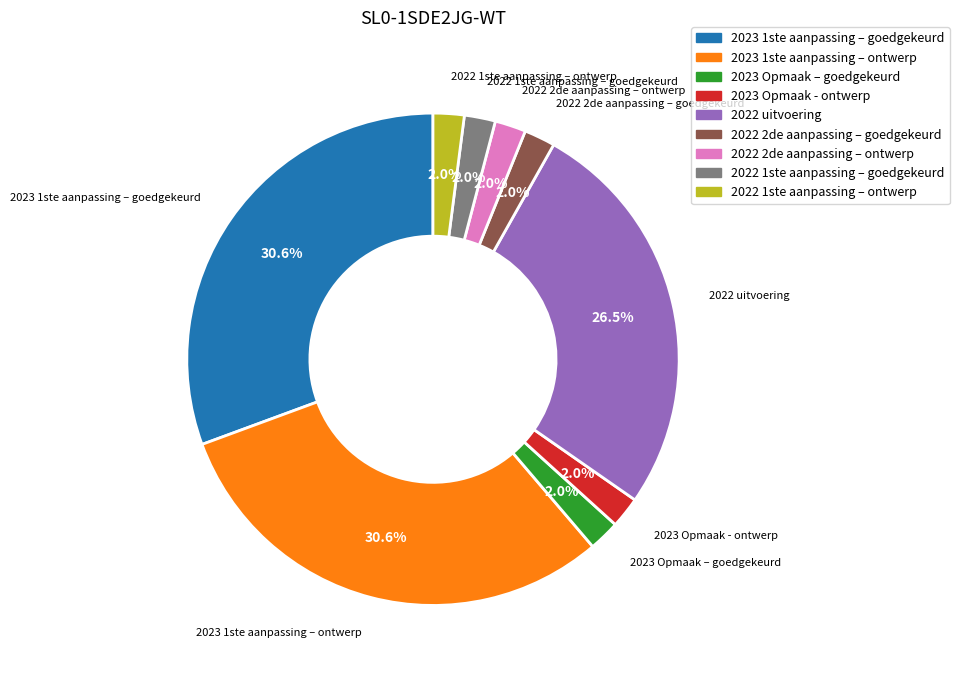

Does 2023 Opmaak – goedgekeurd account for over 50% of the chart?

No